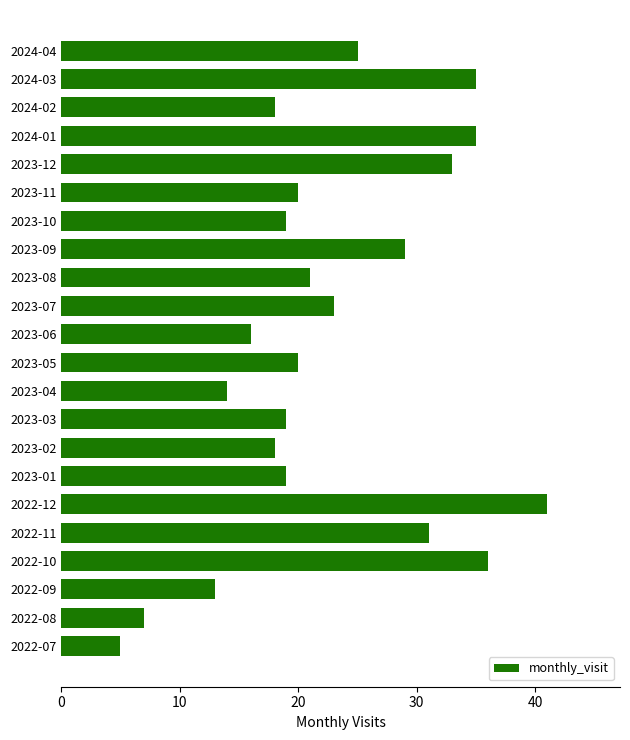

Is it true that the value at 2023-11 is 30?

False